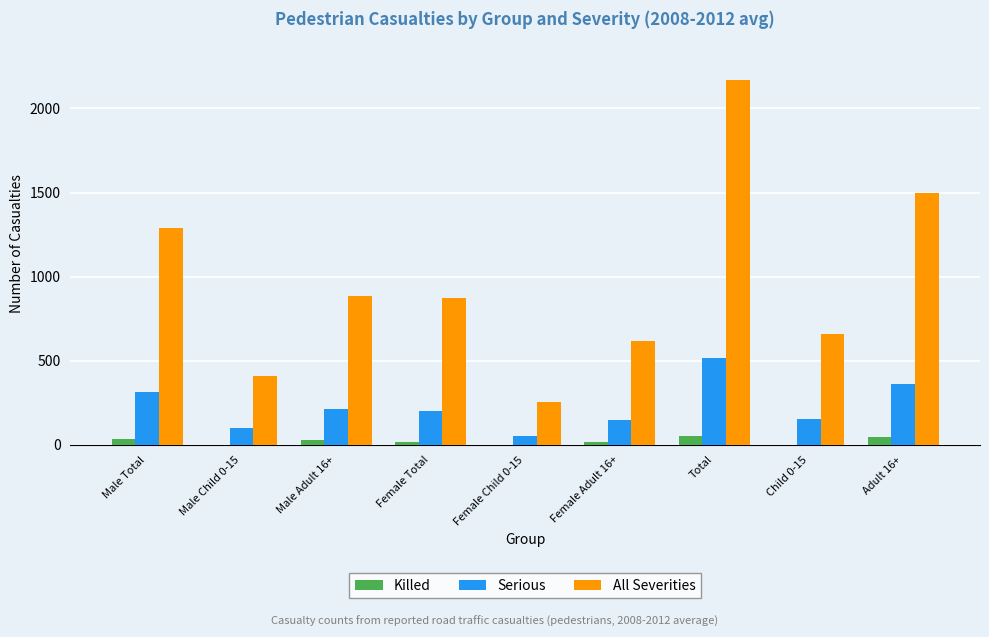

Which series has the largest total across all categories?

All Severities